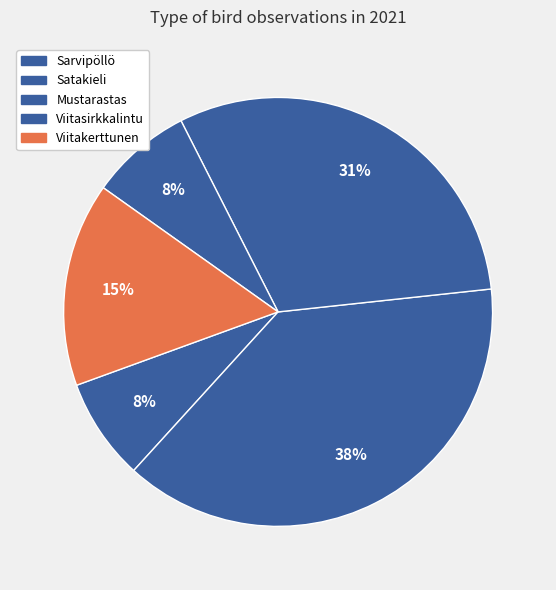

Do Viitakerttunen and Viitasirkkalintu together represent more than half of the pie?

No